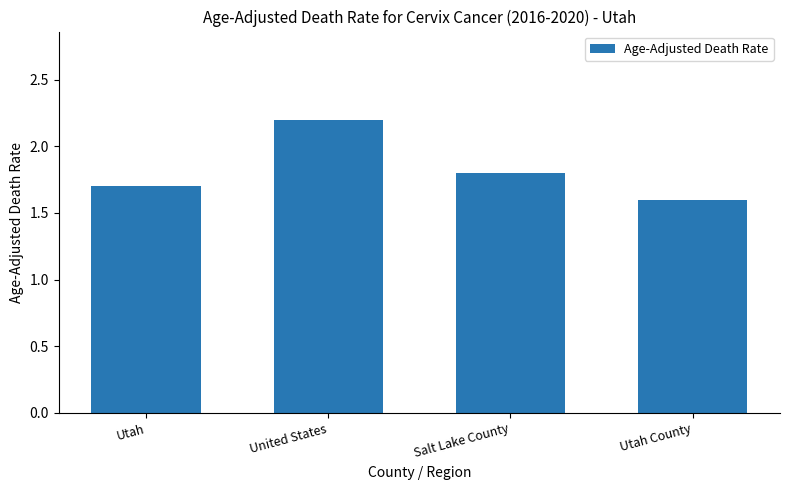

List the labels in order of value, smallest first.

Utah County, Utah, Salt Lake County, United States